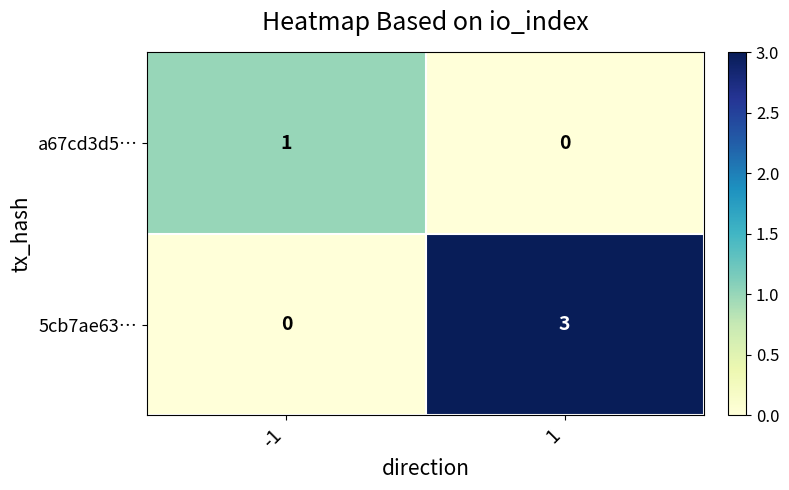

Reading left to right, extract all data points from this chart.

a67cd3d5…: 1	0
5cb7ae63…: 0	3